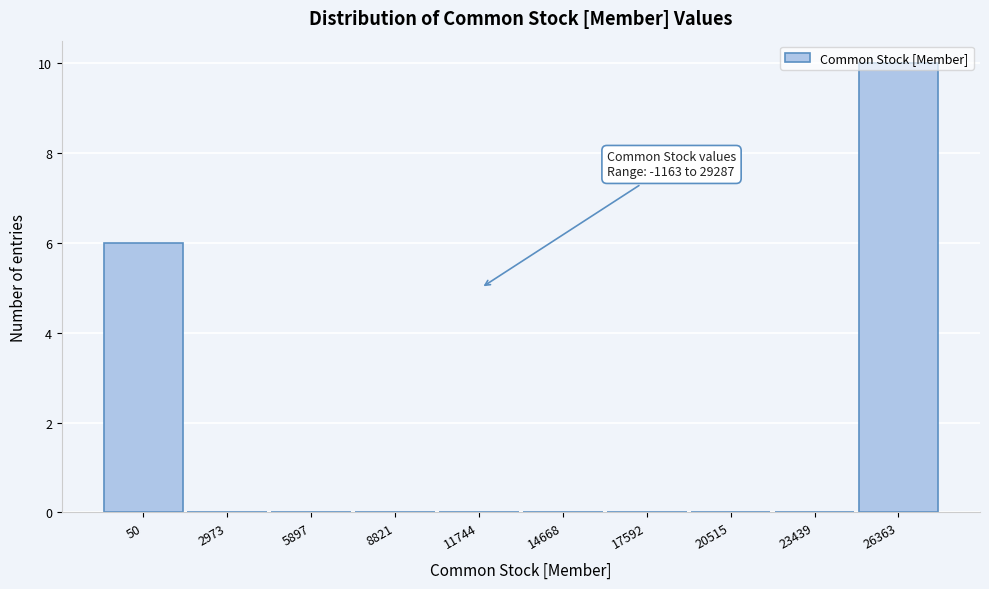

What is the change in value from 50 to 8821?

-6